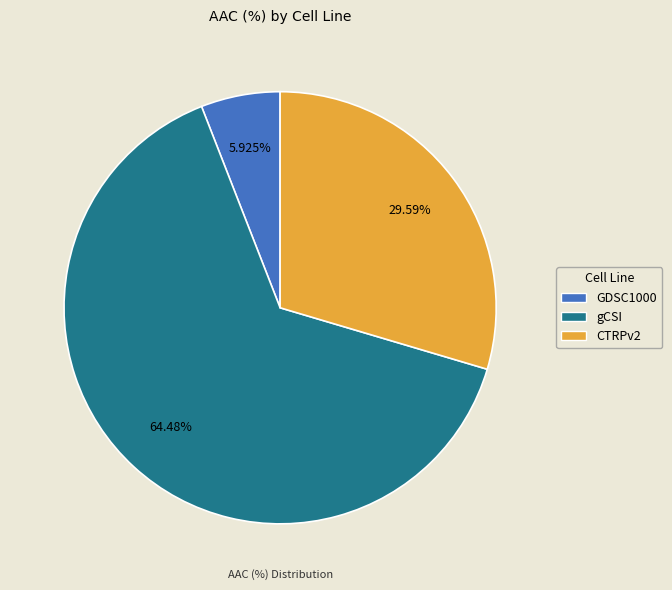

Which has a higher value, gCSI or GDSC1000?

gCSI